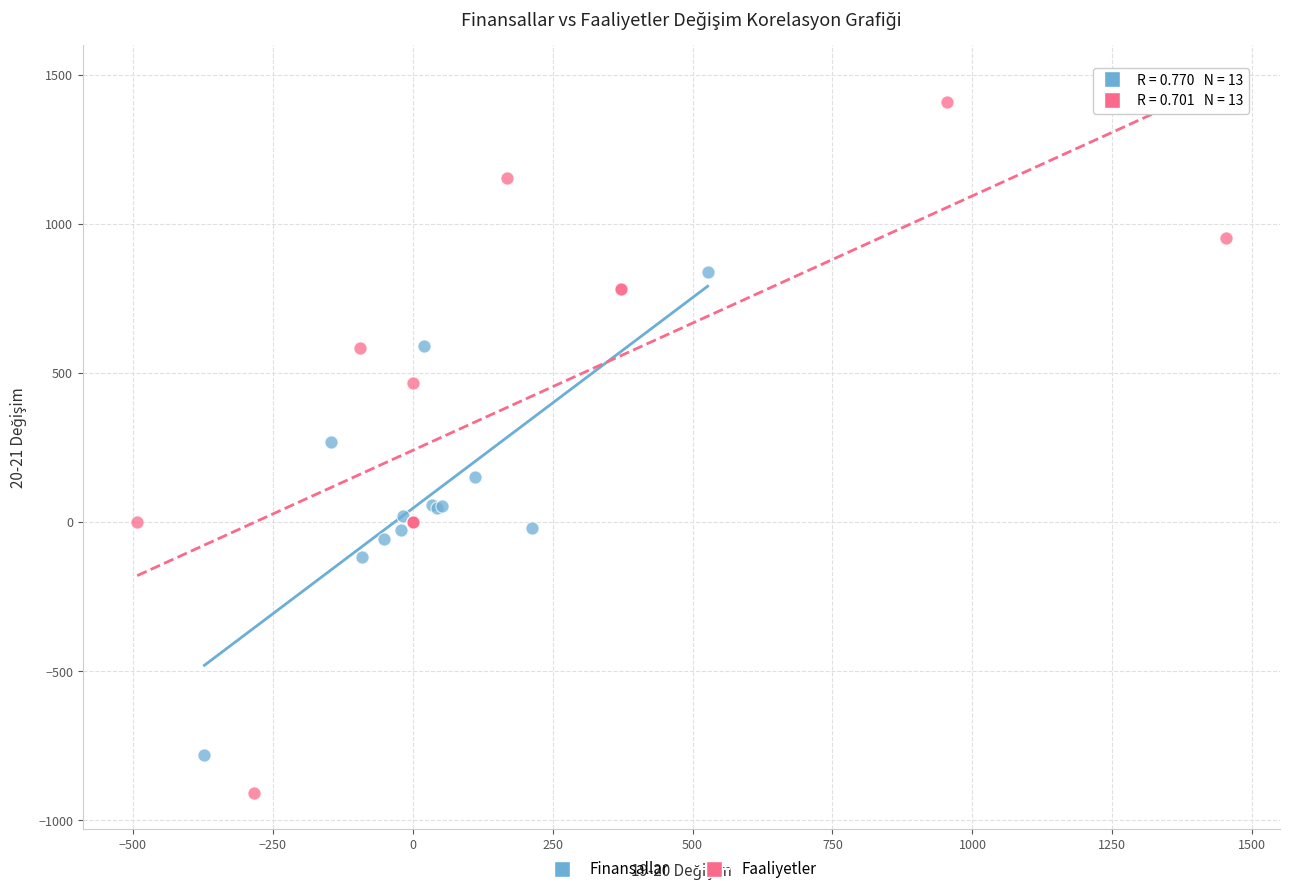

Which series contains the lowest Y value?

Faaliyetler